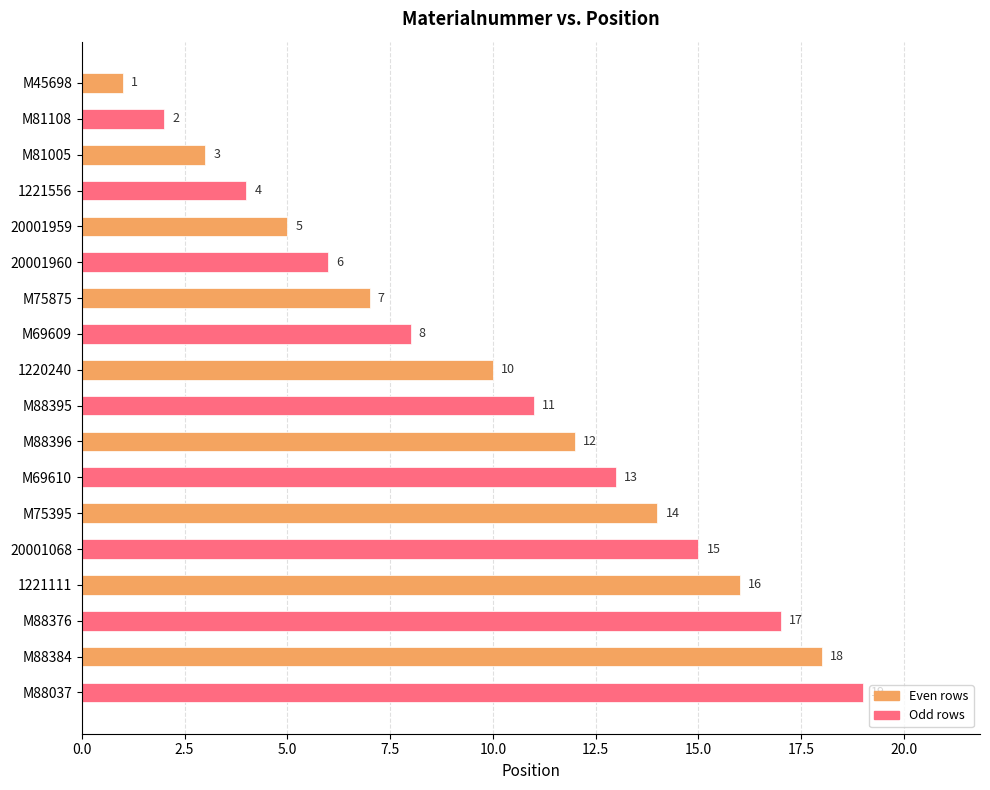

Does the chart contain stacked bars?

No